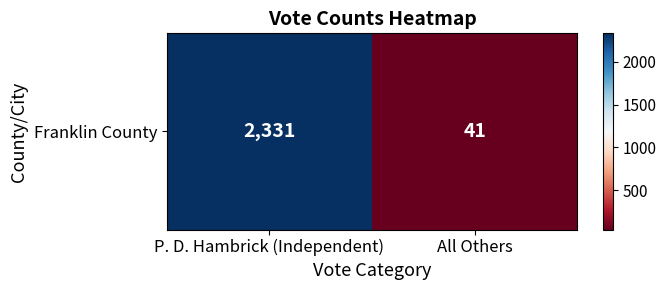

What is the greatest value displayed?

2331